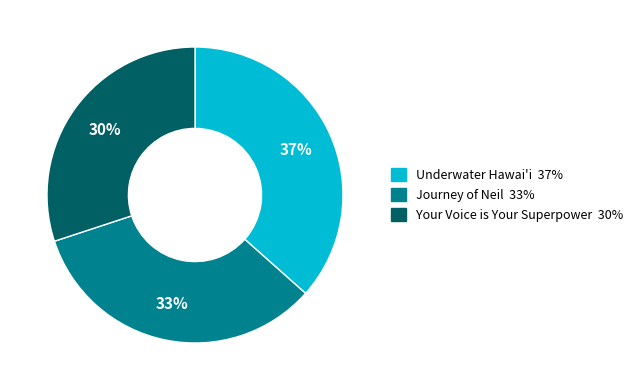

Which slice is the smallest?

Your Voice is Your Superpower